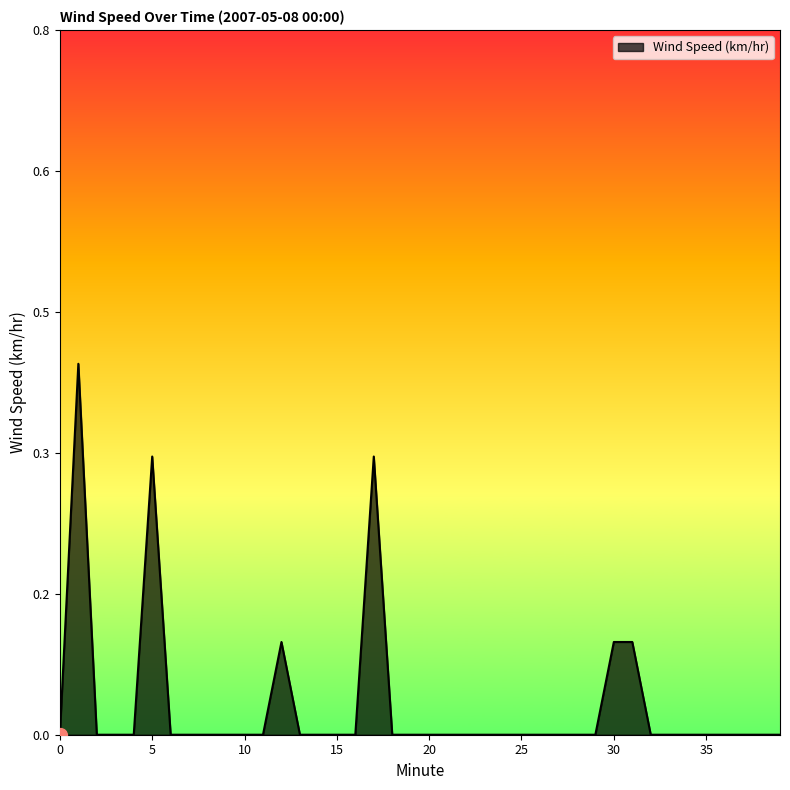

What is the difference between the maximum and minimum values?

0.4